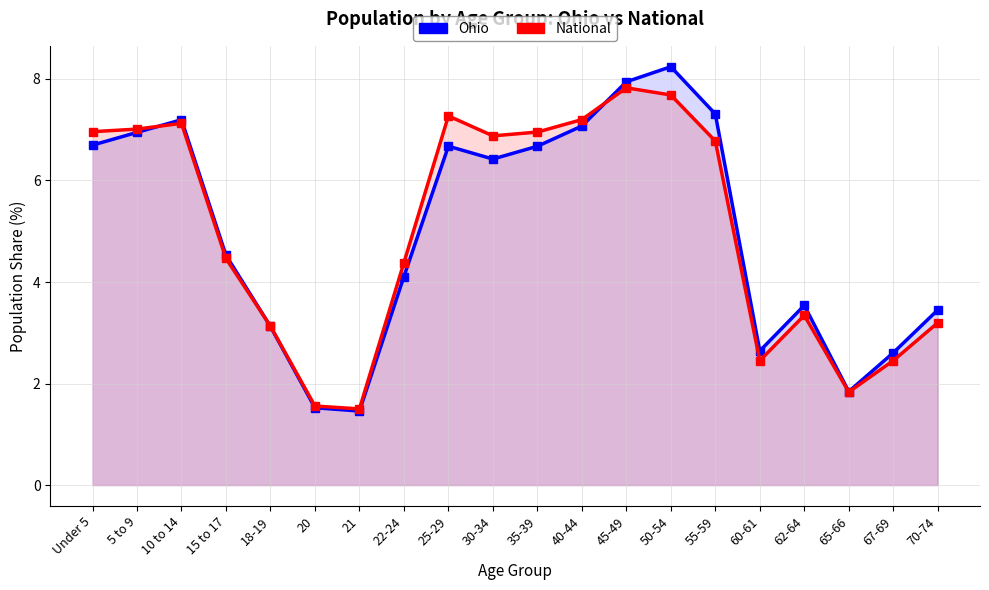

Where do National and Ohio first cross each other?

5 to 9 and 10 to 14